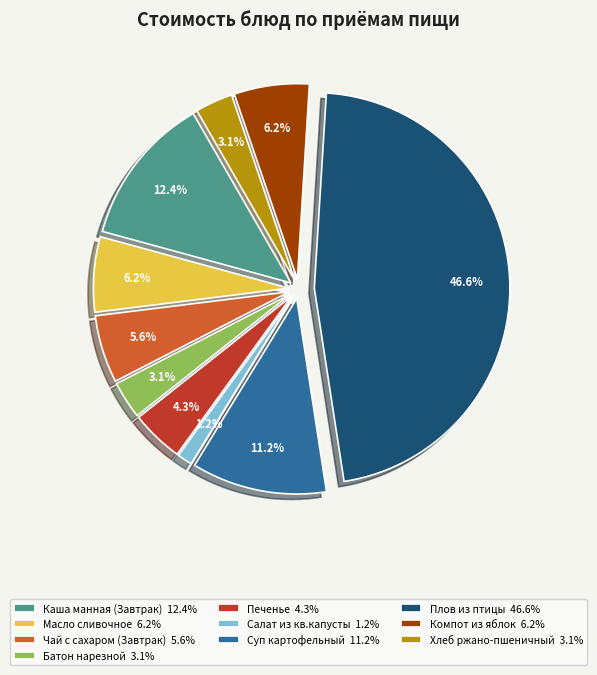

What portion of the pie excludes Каша манная (Завтрак)?

87.6%